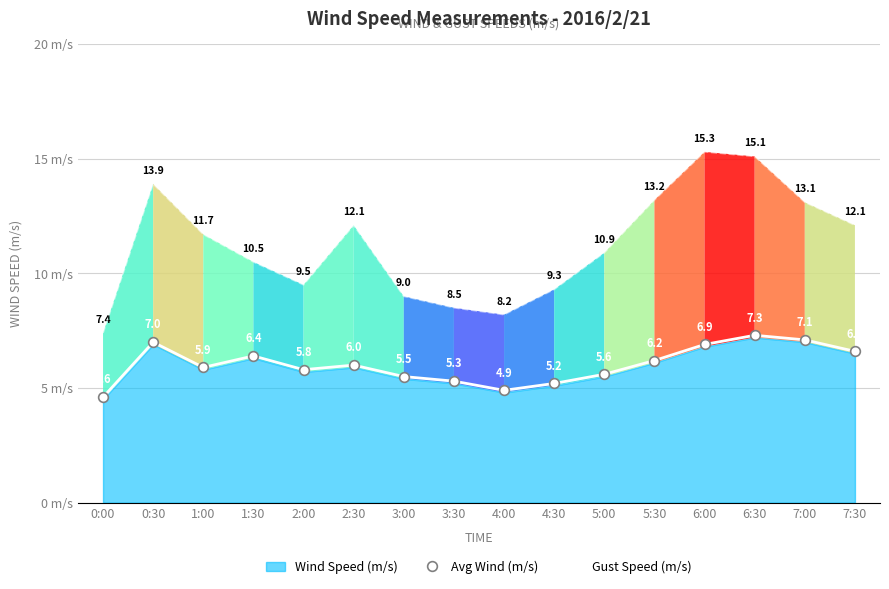

Reading right to left, list all the values displayed in this chart.

Avg Wind (m/s): 6.6	7.1	7.3	6.9	6.2	5.6	5.2	4.9	5.3	5.5	6.0	5.8	6.4	5.9	7.0	4.6
Gust Speed (m/s): 12.1	13.1	15.1	15.3	13.2	10.9	9.3	8.2	8.5	9.0	12.1	9.5	10.5	11.7	13.9	7.4